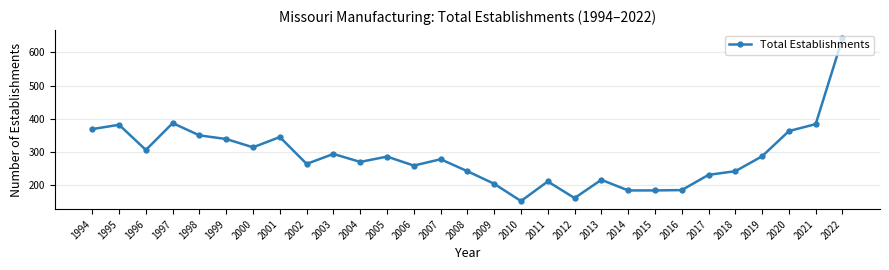

What is the value of the 18th point from the left?

211